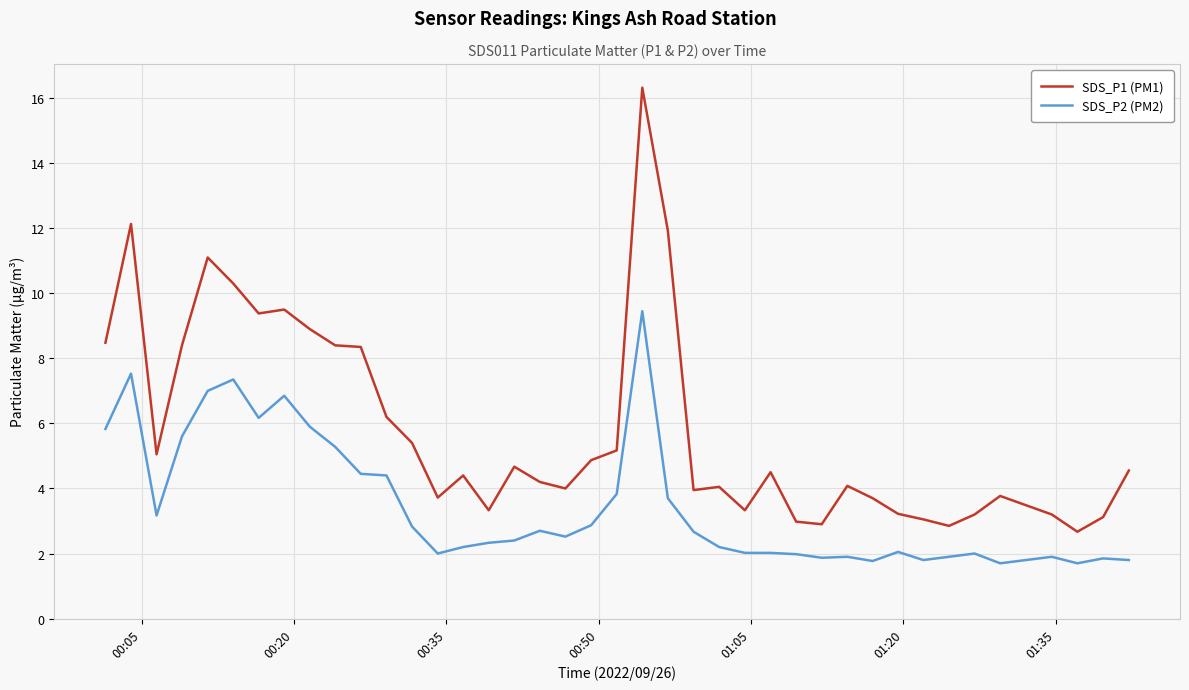

Which series has the largest range (max minus min)?

SDS_P1 (PM1)